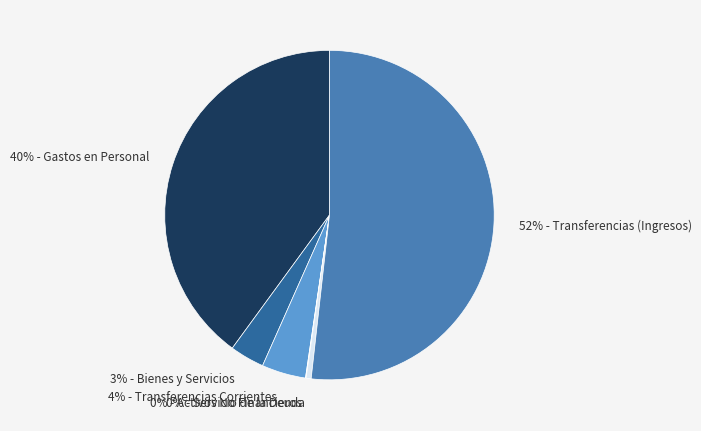

Combined, do 3% - Bienes y Servicios and 40% - Gastos en Personal account for over 50%?

No